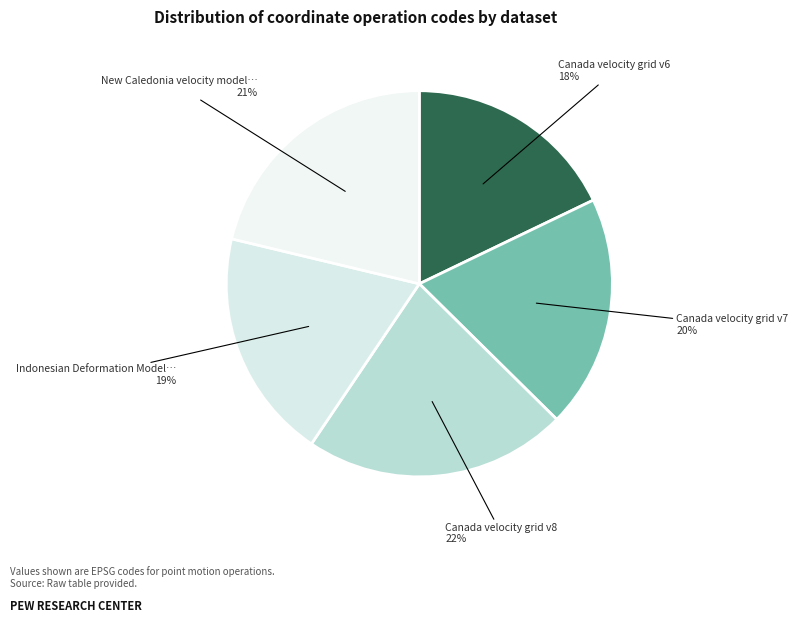

How many segments does this pie chart have?

5